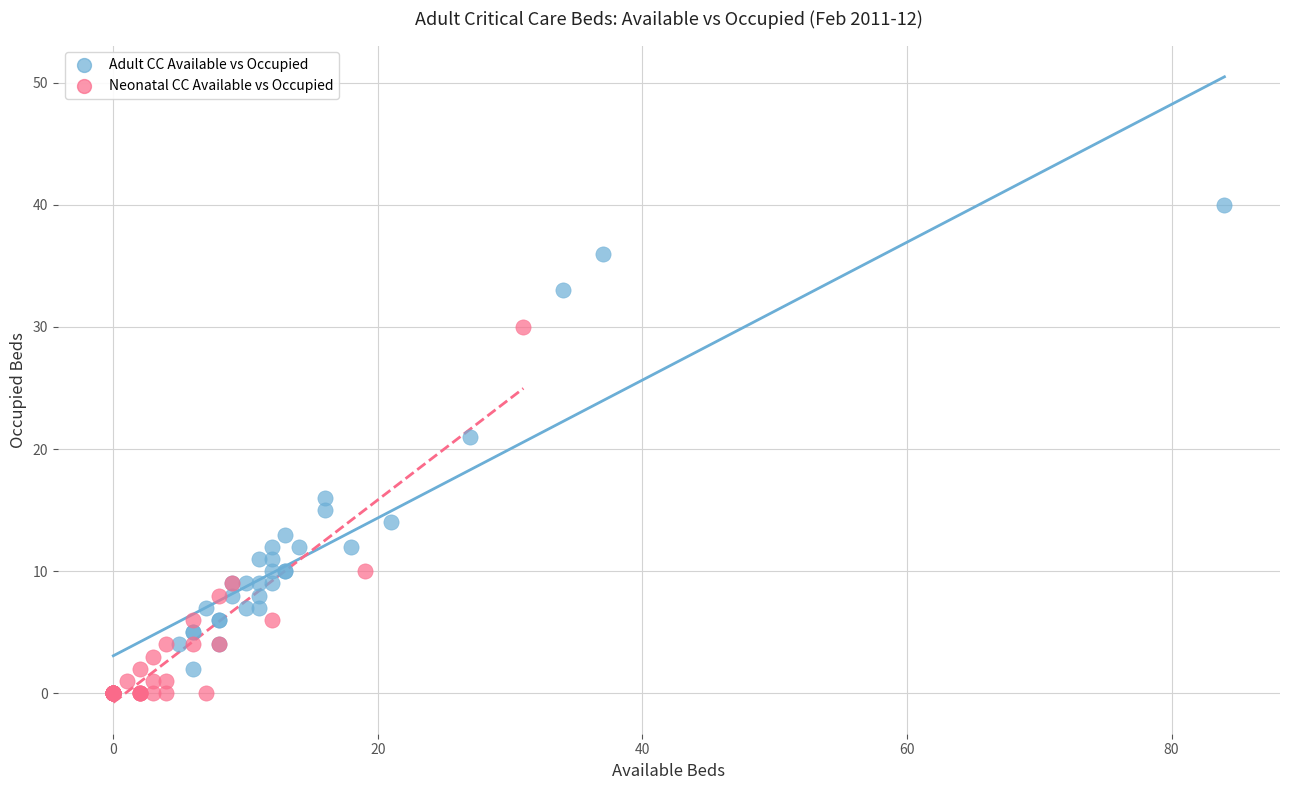

Which series has the widest spread of Y values?

Adult CC Available vs Occupied